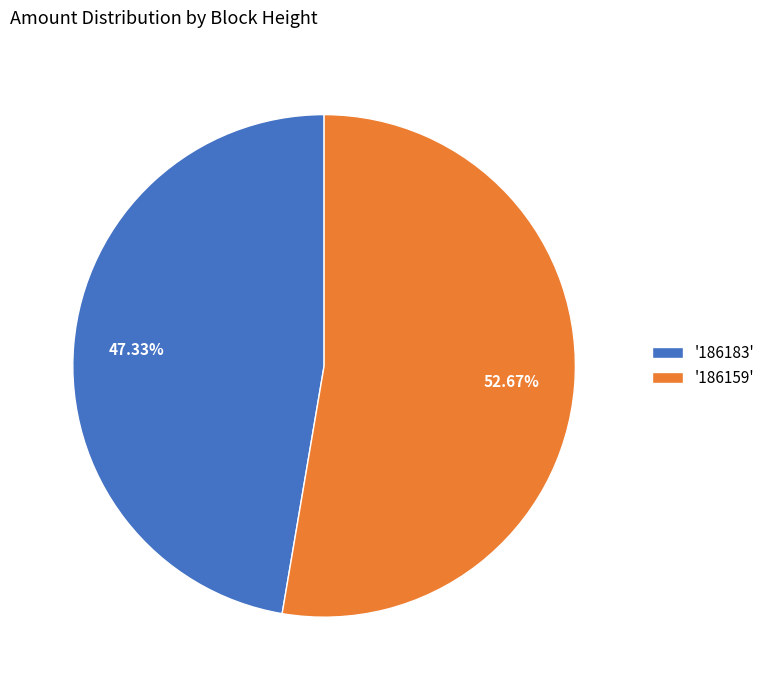

Approximately how many times larger is the value at '186183' compared to '186159'?

0.9